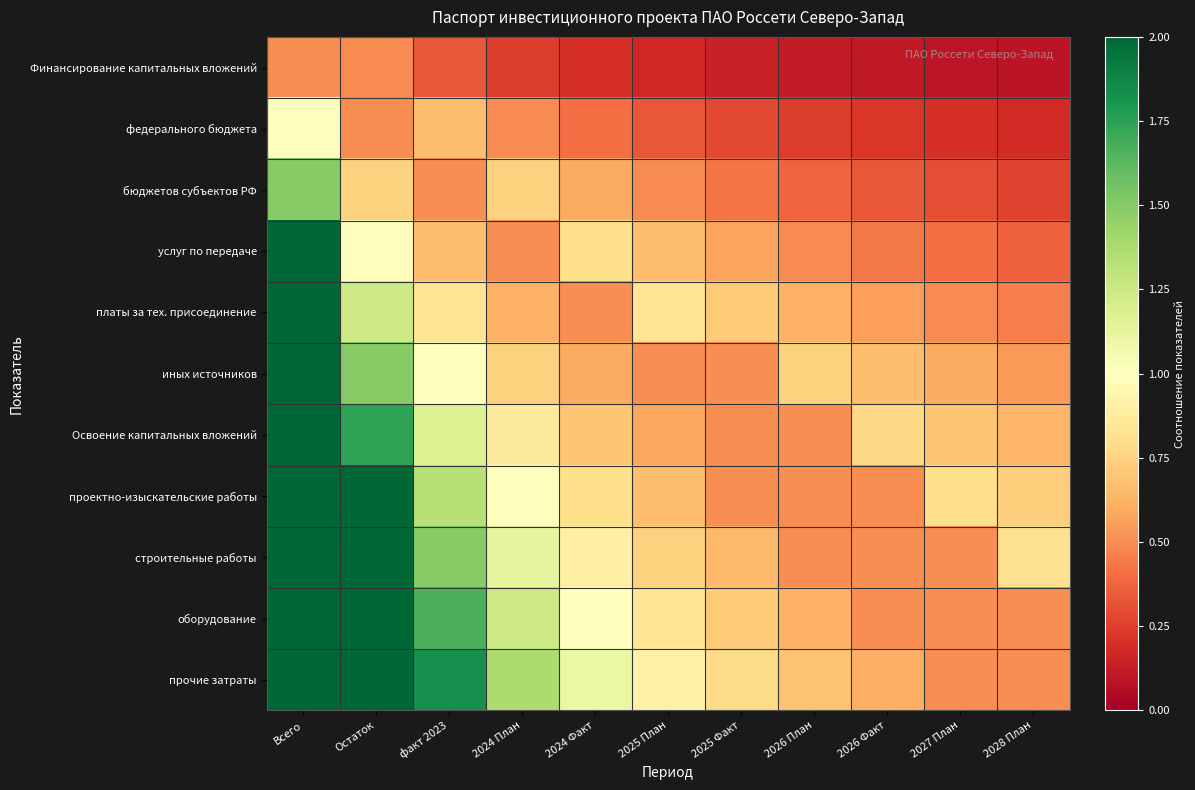

Reading left to right, list all the values displayed in this chart.

Финансирование капитальных вложений: Всего=0.5	Остаток=0.5	факт 2023=0.3	2024 План=0.2	2024 Факт=0.2	2025 План=0.2	2025 Факт=0.1	2026 План=0.1	2026 Факт=0.1	2027 План=0.1	2028 План=0.1
федерального бюджета: Всего=1.0	Остаток=0.5	факт 2023=0.7	2024 План=0.5	2024 Факт=0.4	2025 План=0.3	2025 Факт=0.3	2026 План=0.2	2026 Факт=0.2	2027 План=0.2	2028 План=0.2
бюджетов субъектов РФ: Всего=1.5	Остаток=0.7	факт 2023=0.5	2024 План=0.7	2024 Факт=0.6	2025 План=0.5	2025 Факт=0.4	2026 План=0.4	2026 Факт=0.3	2027 План=0.3	2028 План=0.3
услуг по передаче: Всего=2.0	Остаток=1.0	факт 2023=0.7	2024 План=0.5	2024 Факт=0.8	2025 План=0.7	2025 Факт=0.6	2026 План=0.5	2026 Факт=0.4	2027 План=0.4	2028 План=0.4
платы за тех. присоединение: Всего=2.5	Остаток=1.2	факт 2023=0.8	2024 План=0.6	2024 Факт=0.5	2025 План=0.8	2025 Факт=0.7	2026 План=0.6	2026 Факт=0.6	2027 План=0.5	2028 План=0.5
иных источников: Всего=3.0	Остаток=1.5	факт 2023=1.0	2024 План=0.7	2024 Факт=0.6	2025 План=0.5	2025 Факт=0.5	2026 План=0.7	2026 Факт=0.7	2027 План=0.6	2028 План=0.5
Освоение капитальных вложений: Всего=3.5	Остаток=1.7	факт 2023=1.2	2024 План=0.9	2024 Факт=0.7	2025 План=0.6	2025 Факт=0.5	2026 План=0.5	2026 Факт=0.8	2027 План=0.7	2028 План=0.6
проектно-изыскательские работы: Всего=4.0	Остаток=2.0	факт 2023=1.3	2024 План=1.0	2024 Факт=0.8	2025 План=0.7	2025 Факт=0.5	2026 План=0.5	2026 Факт=0.5	2027 План=0.8	2028 План=0.7
строительные работы: Всего=4.5	Остаток=2.2	факт 2023=1.5	2024 План=1.1	2024 Факт=0.9	2025 План=0.7	2025 Факт=0.6	2026 План=0.5	2026 Факт=0.5	2027 План=0.5	2028 План=0.8
оборудование: Всего=5.0	Остаток=2.5	факт 2023=1.7	2024 План=1.2	2024 Факт=1.0	2025 План=0.8	2025 Факт=0.7	2026 План=0.6	2026 Факт=0.5	2027 План=0.5	2028 План=0.5
прочие затраты: Всего=5.5	Остаток=2.7	факт 2023=1.8	2024 План=1.4	2024 Факт=1.1	2025 План=0.9	2025 Факт=0.8	2026 План=0.7	2026 Факт=0.6	2027 План=0.5	2028 План=0.5